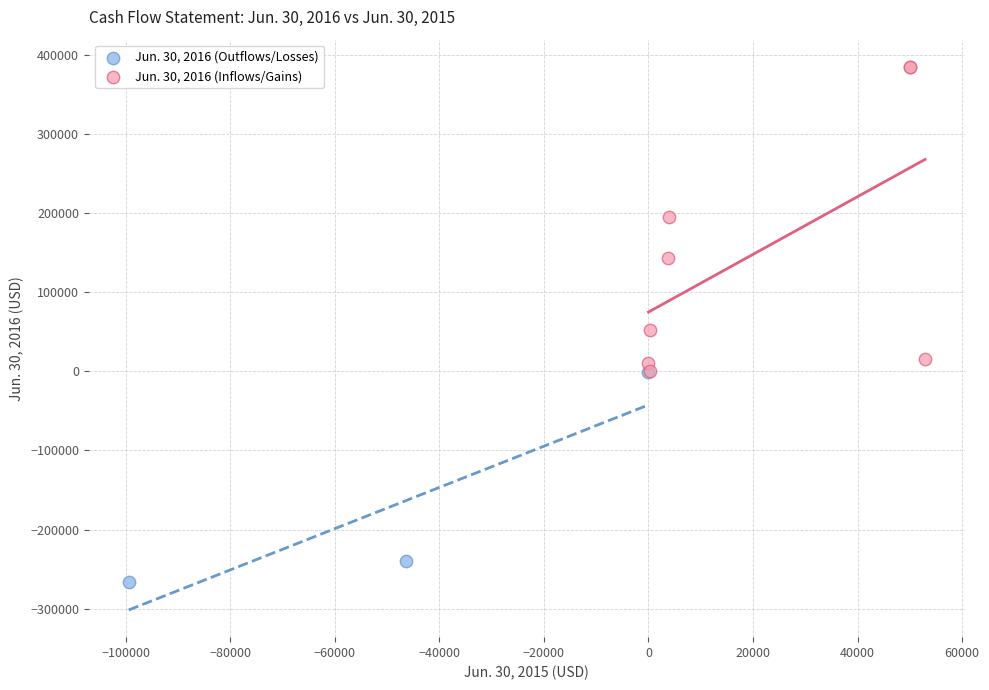

Which series reaches the maximum Y coordinate?

Jun. 30, 2016 (Inflows/Gains)